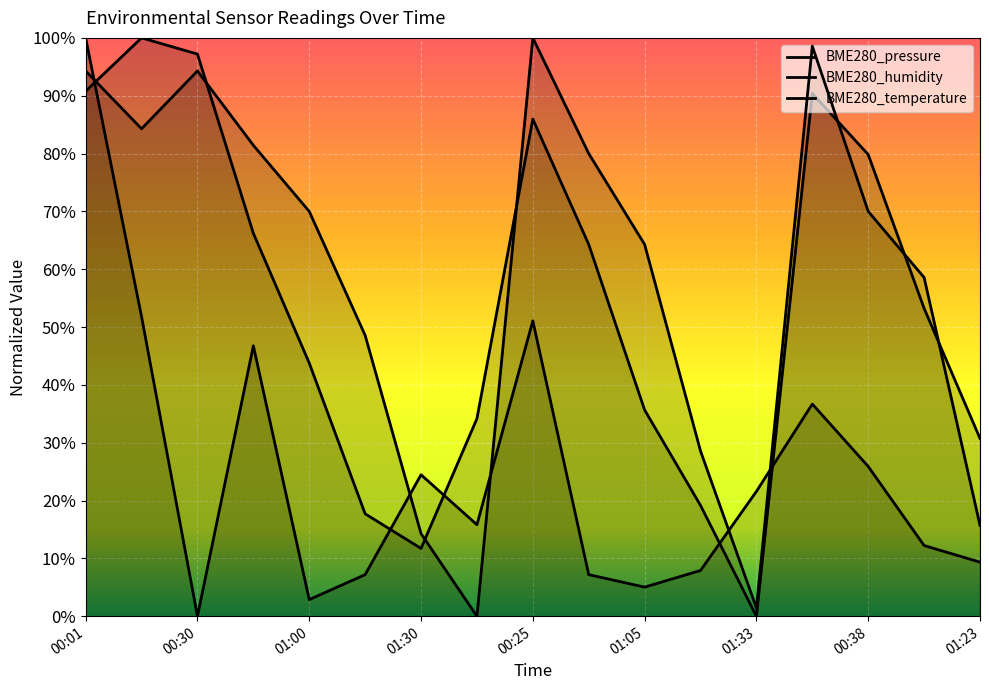

What is the sum of the BME280_pressure values at 00:16 and 01:20?

1.2